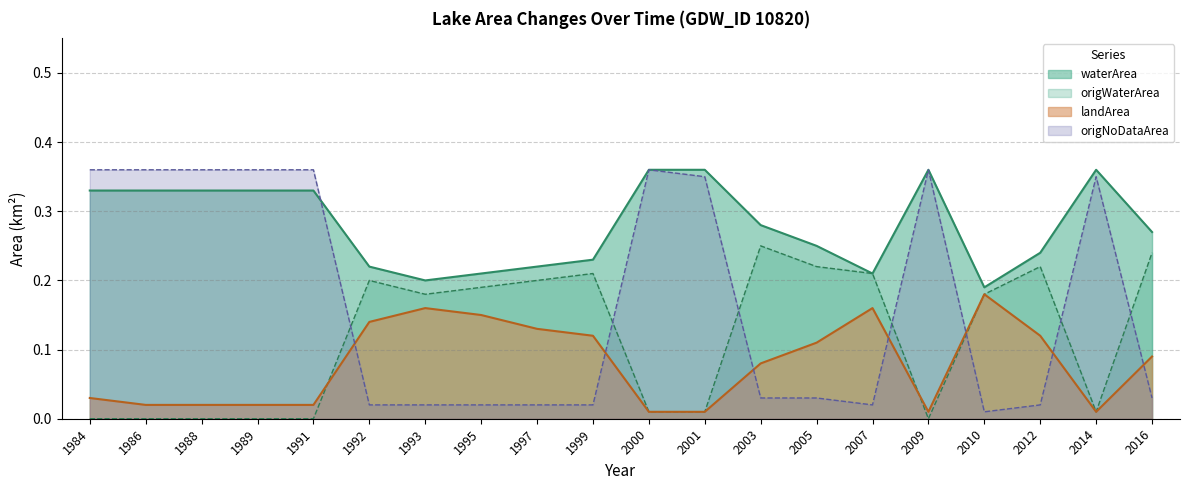

How many lines are shown in the chart?

4